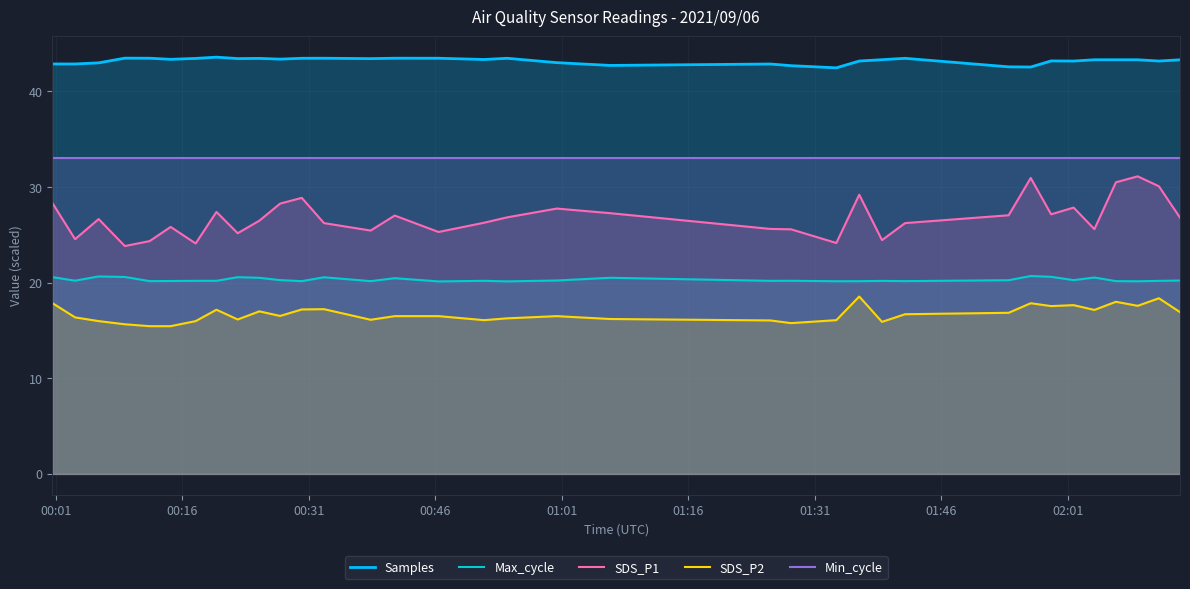

What is the highest value of the SDS_P2 series?

18.6